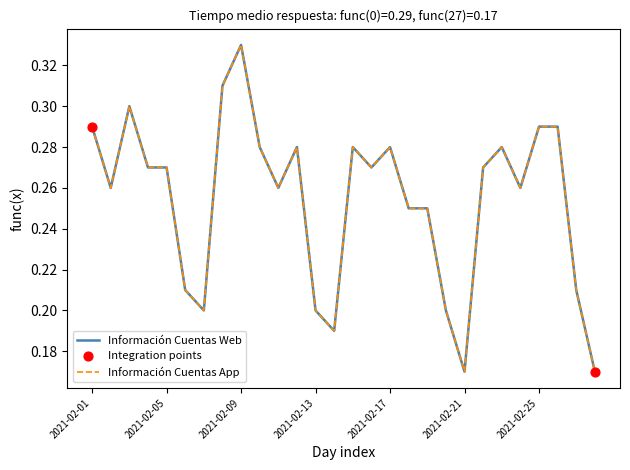

What are all the series names shown in the legend?

Información Cuentas Web, Información Cuentas App